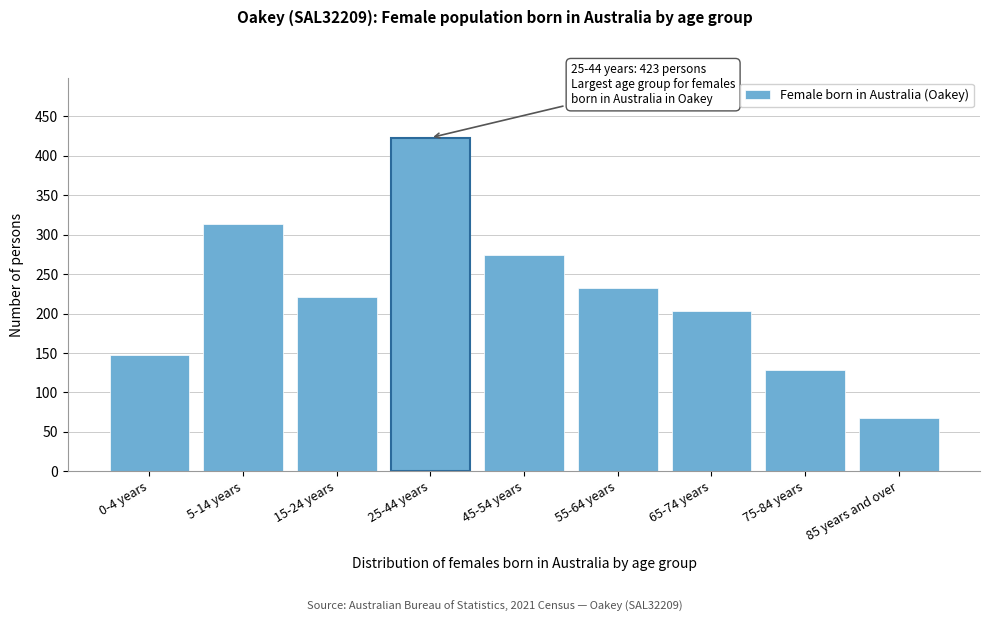

Reading right to left, what are all the values shown in this chart?

68	129	203	233	274	423	221	313	147